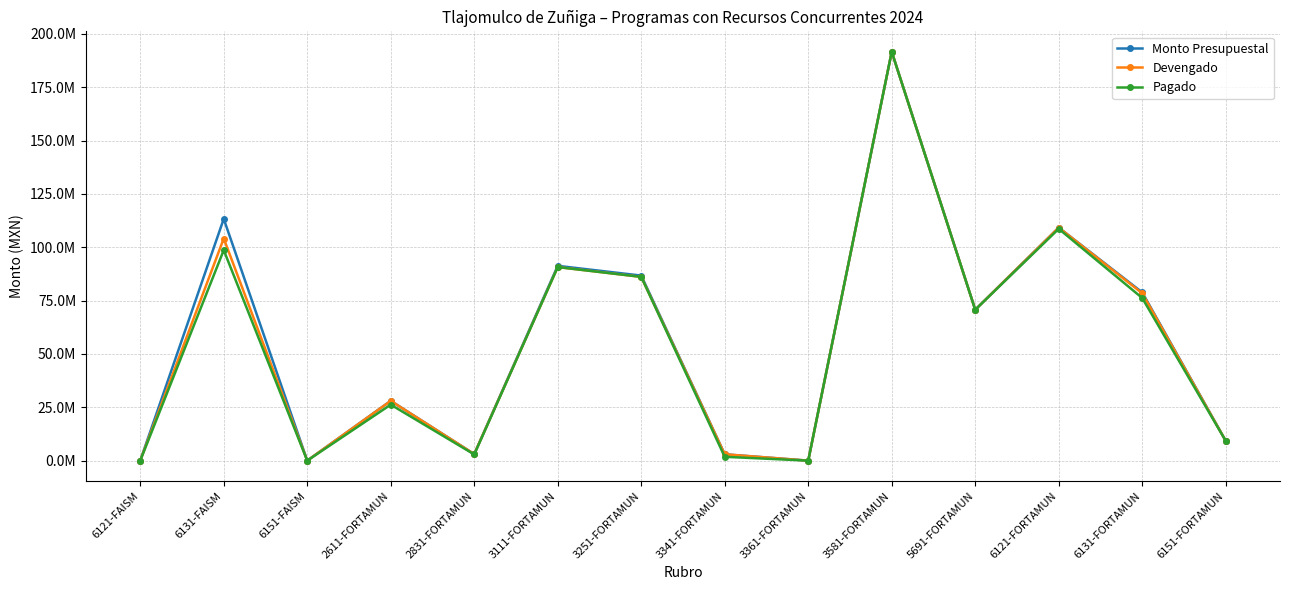

Which series has the largest total across all categories?

Monto Presupuestal